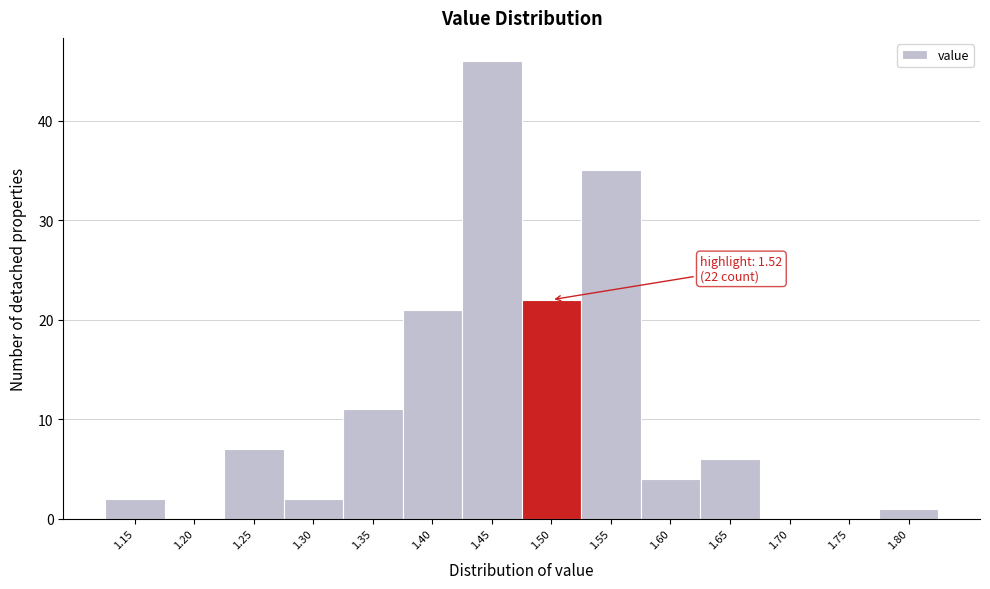

Reading left to right, what are all the values shown in this chart?

1.15=2	1.20=0	1.25=7	1.30=2	1.35=11	1.40=21	1.45=46	1.50=22	1.55=35	1.60=4	1.65=6	1.70=0	1.75=0	1.80=1